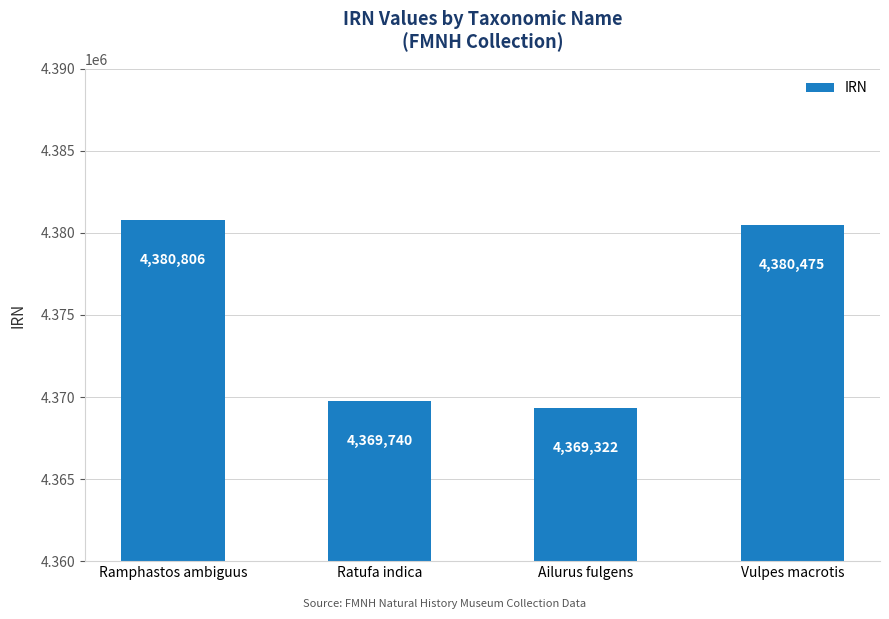

Reading left to right, what are all the values shown in this chart?

4380806	4369740	4369322	4380475